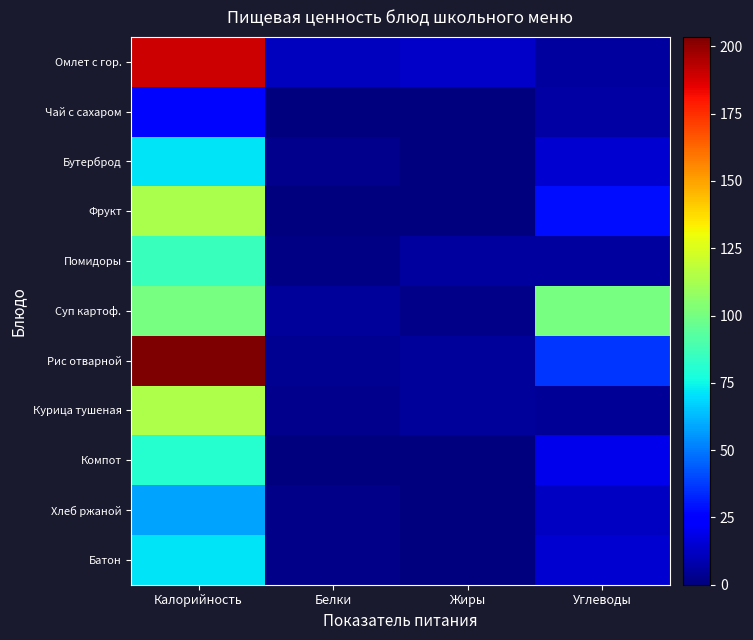

Which category has the lowest value across all series?

Жиры